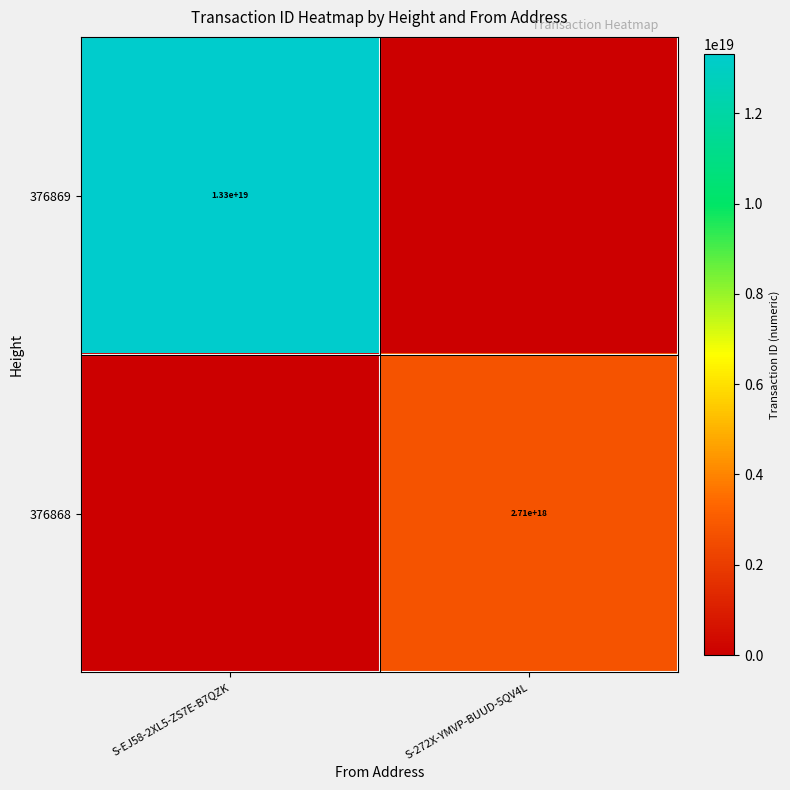

At which category does the chart reach its peak across all series?

S-EJ58-2XL5-ZS7E-B7QZK